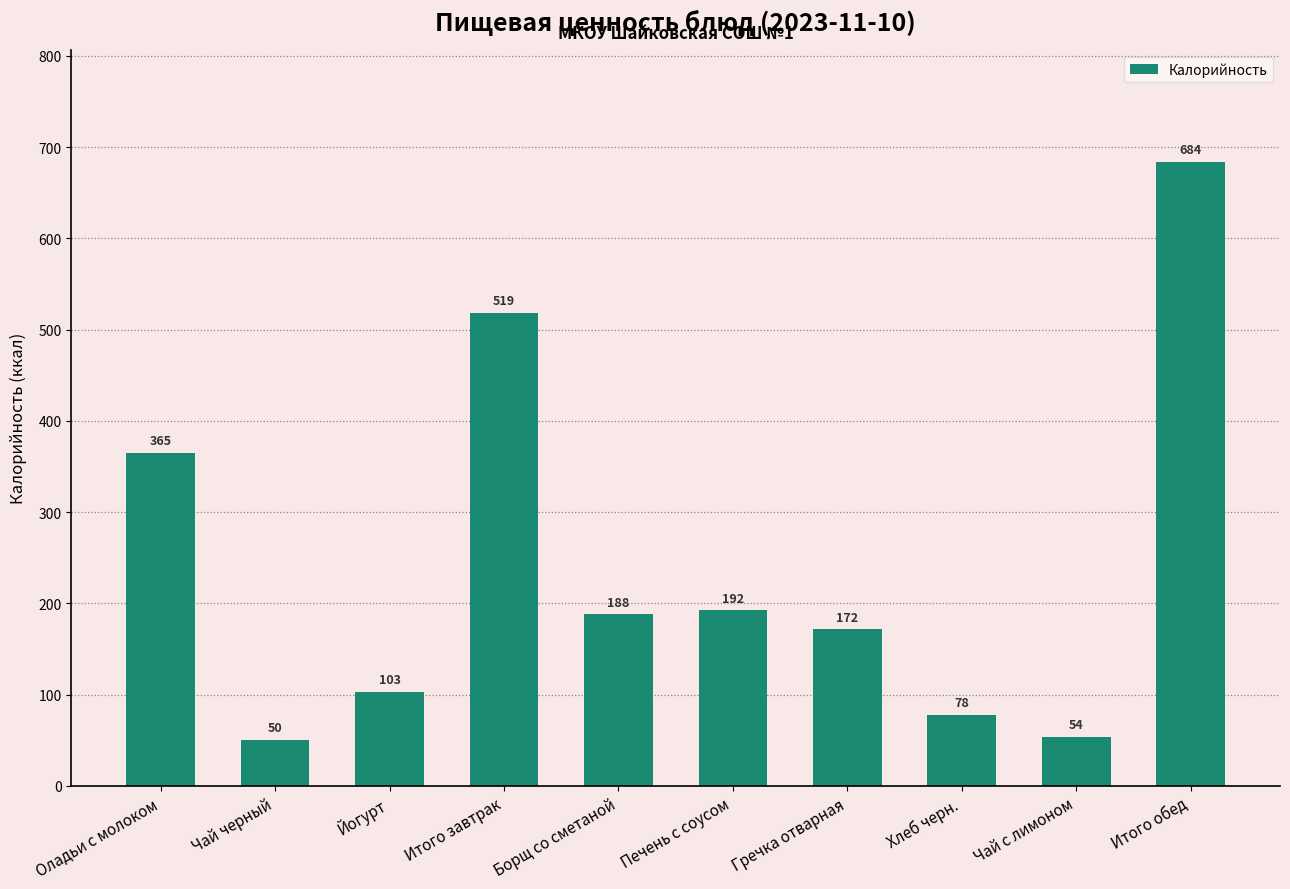

The value at Борщ со сметаной is 323.3. True or false?

False